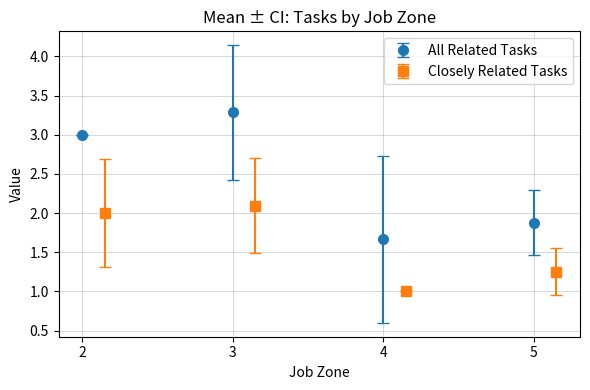

What is the change in value from 2 to 3?

+0.3